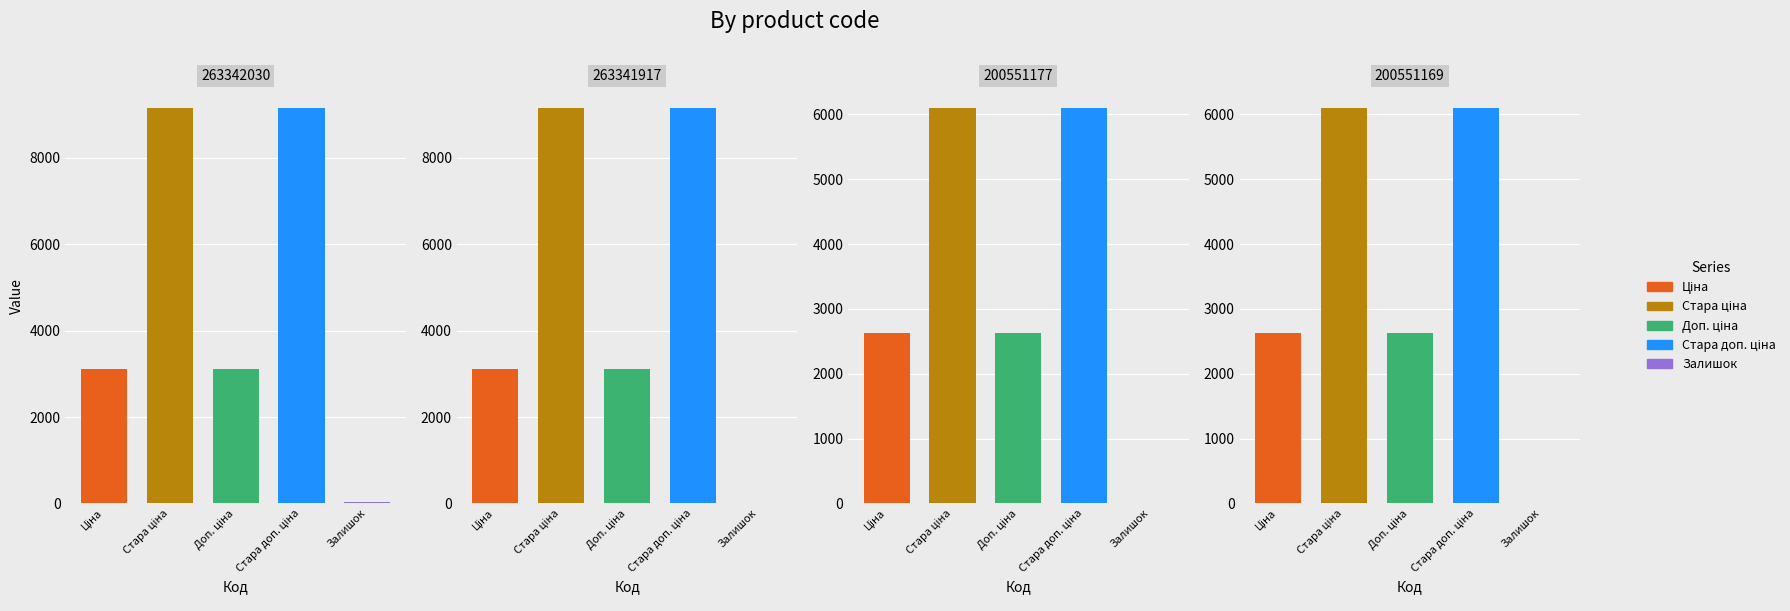

Is the value of Доп. ціна at 263341917 greater than the value of Стара ціна at 263342030?

No